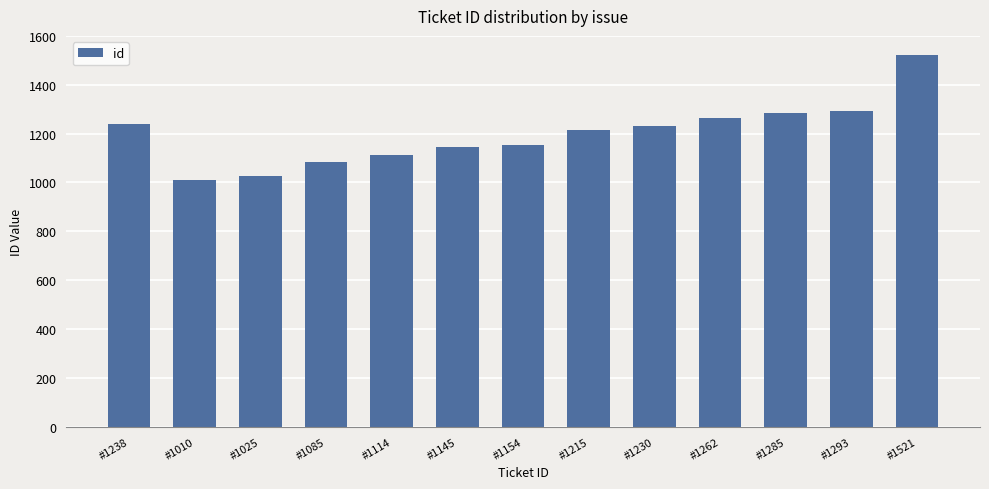

What is the difference between the values at #1230 and #1085?

145